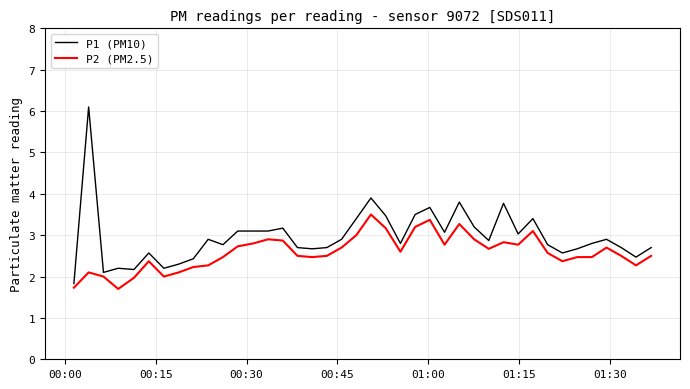

What are all the series names shown in the legend?

P1 (PM10), P2 (PM2.5)